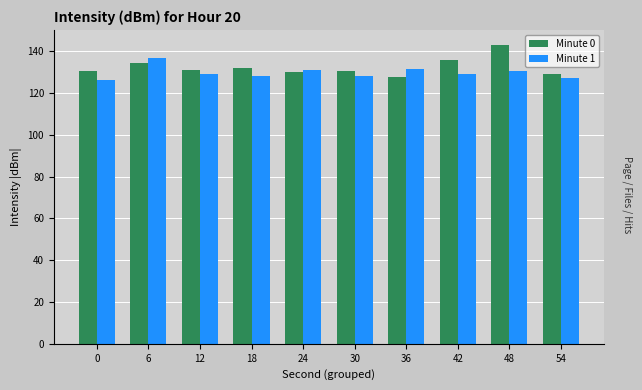

Which series has the largest total across all categories?

Minute 0